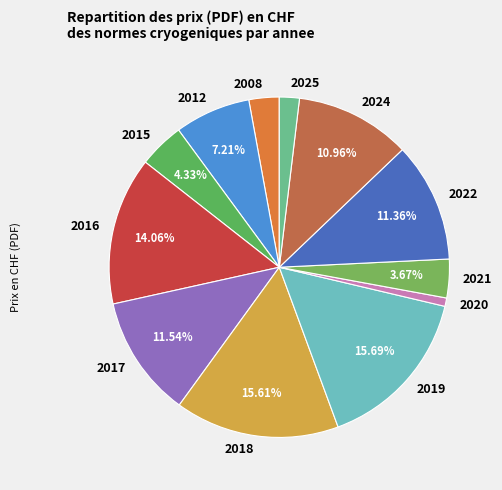

Is the sum of 2019 and 2016 greater than half?

No